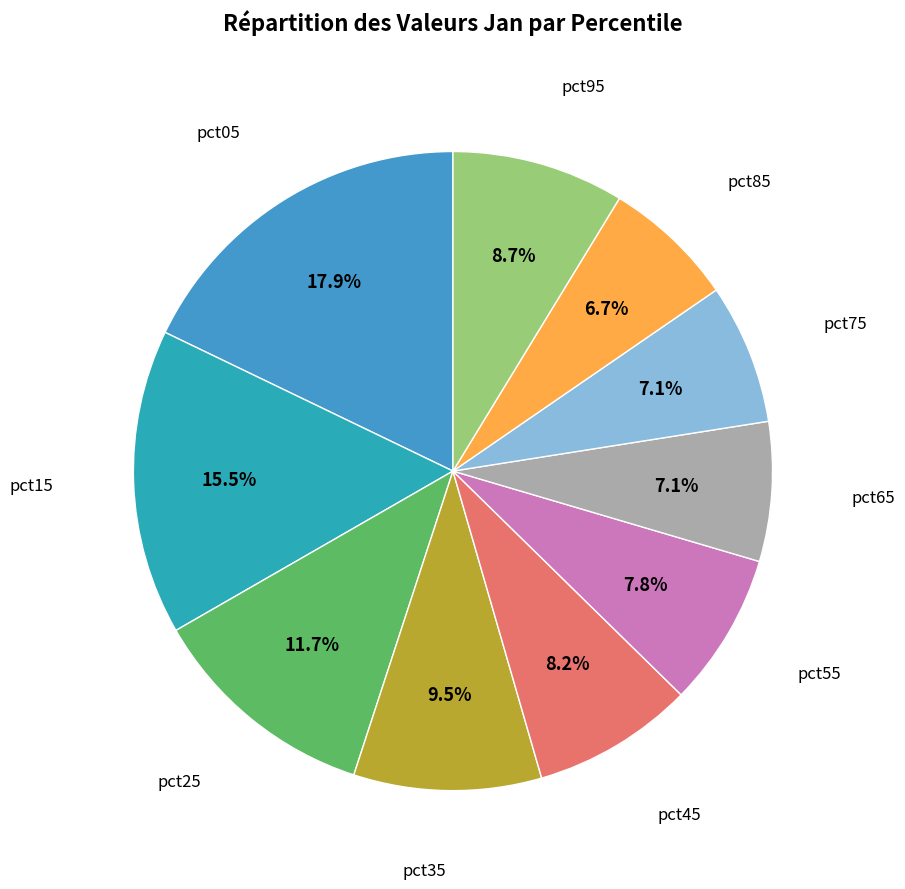

Does any single category account for the majority?

No